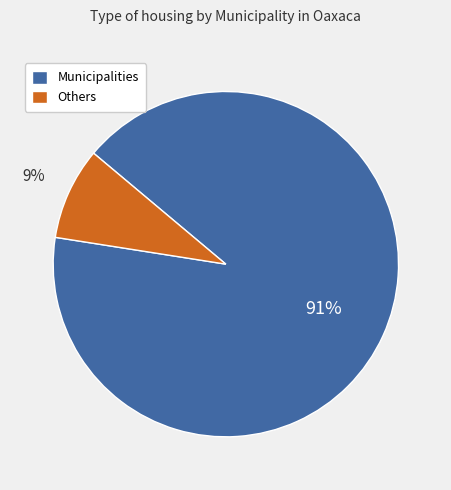

Does any single category account for the majority?

Yes